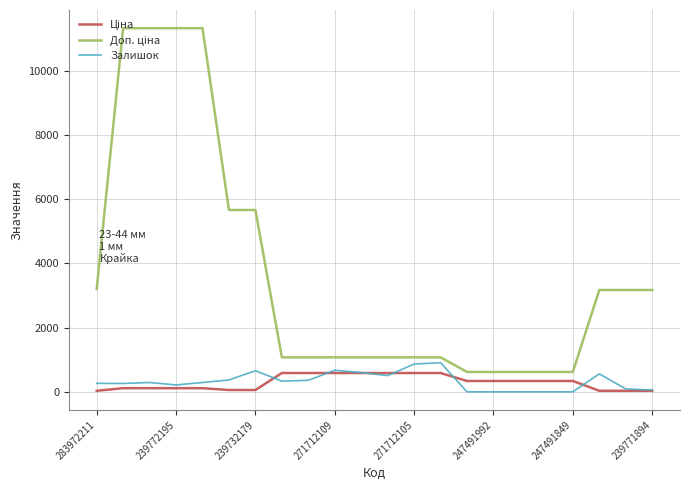

What is the maximum value for Залишок?

906.0